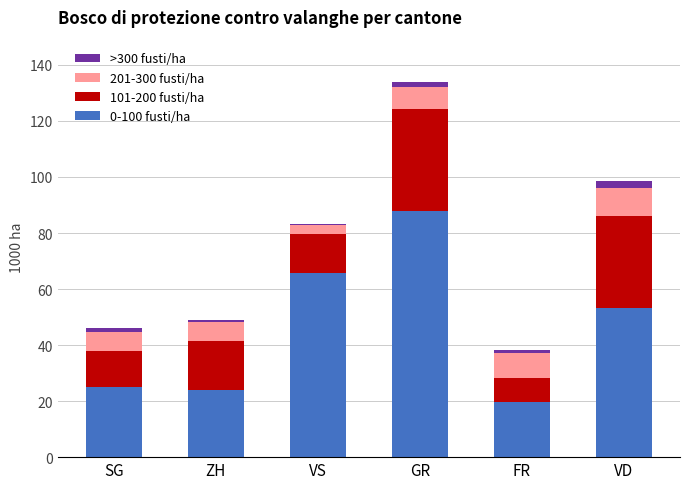

What is the difference between the 0-100 fusti/ha values at VS and VD?

12.4